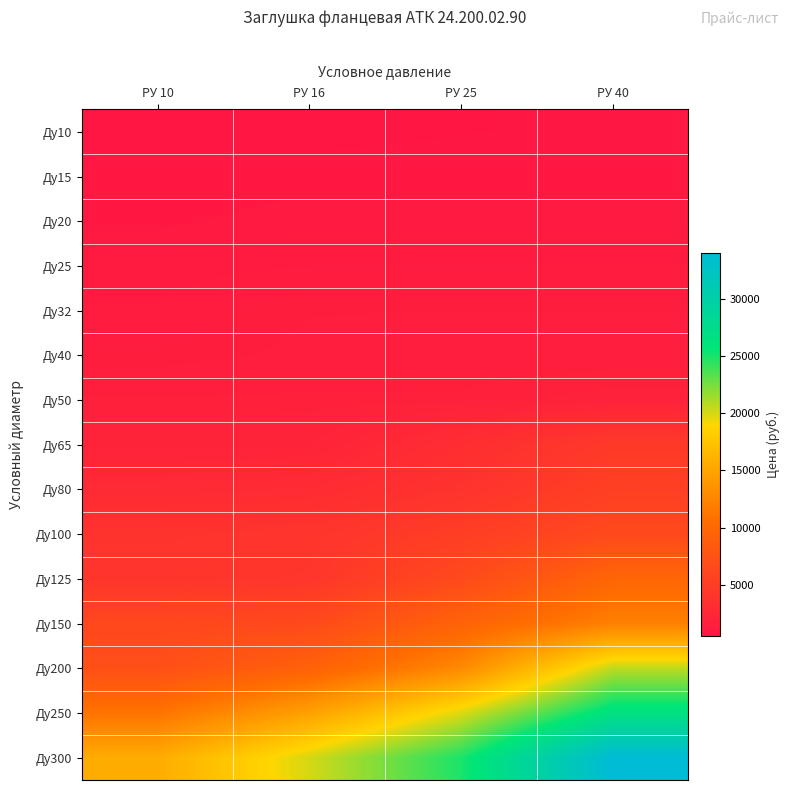

Reading right to left, what are all the values shown in this chart?

Ду10: РУ 40=682.5	РУ 25=621.6	РУ 16=505.1	РУ 10=505.1
Ду15: РУ 40=794.4	РУ 25=794.4	РУ 16=794.4	РУ 10=794.4
Ду20: РУ 40=993.0	РУ 25=993.0	РУ 16=993.0	РУ 10=845.5
Ду25: РУ 40=1164.4	РУ 25=1152.9	РУ 16=1152.9	РУ 10=1098.0
Ду32: РУ 40=1419.2	РУ 25=1410.1	РУ 16=1410.1	РУ 10=1171.6
Ду40: РУ 40=1566.1	РУ 25=1566.1	РУ 16=1477.1	РУ 10=1314.5
Ду50: РУ 40=1901.2	РУ 25=1711.5	РУ 16=1711.5	РУ 10=1711.5
Ду65: РУ 40=4590.0	РУ 25=3238.6	РУ 16=2047.0	РУ 10=1986.9
Ду80: РУ 40=5301.4	РУ 25=3849.5	РУ 16=2992.6	РУ 10=2850.1
Ду100: РУ 40=6489.9	РУ 25=5071.2	РУ 16=4034.1	РУ 10=3849.3
Ду125: РУ 40=9733.6	РУ 25=6489.9	РУ 16=4193.3	РУ 10=4056.5
Ду150: РУ 40=12150.0	РУ 25=9398.7	РУ 16=6462.7	РУ 10=6255.1
Ду200: РУ 40=20566.6	РУ 25=12830.4	РУ 16=9227.8	РУ 10=7103.3
Ду250: РУ 40=26479.7	РУ 25=19756.3	РУ 16=14676.2	РУ 10=11088.0
Ду300: РУ 40=33971.8	РУ 25=24854.1	РУ 16=20000.5	РУ 10=15622.3